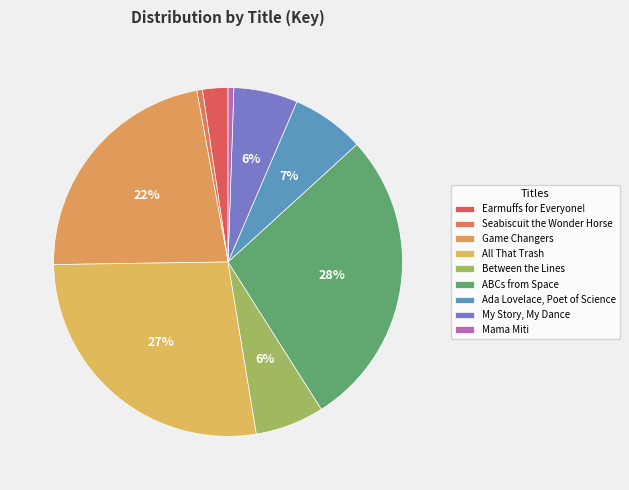

Is the sum of Between the Lines and Mama Miti greater than half?

No